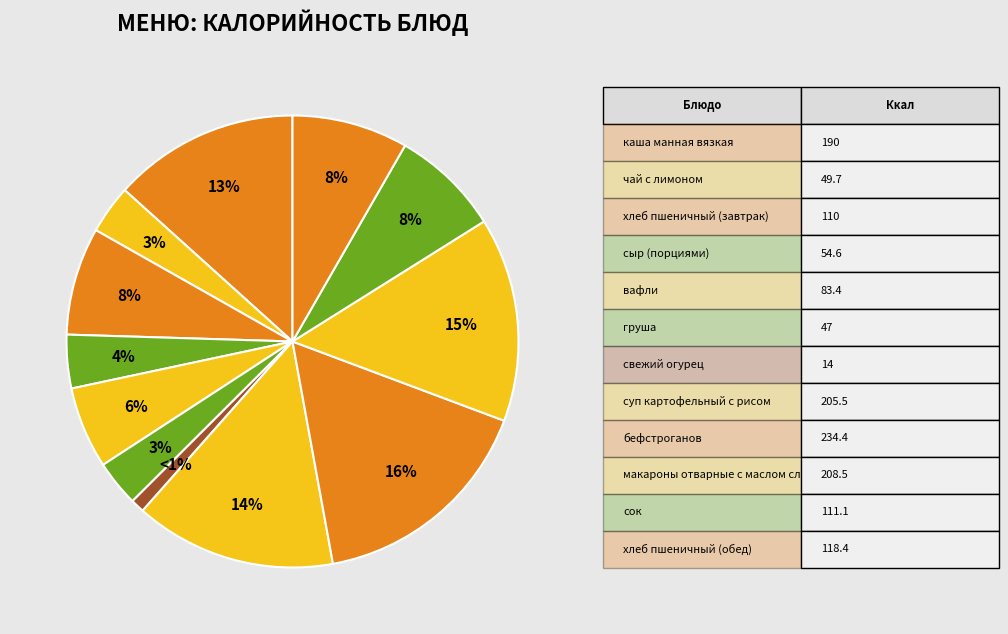

Is there a majority slice in this chart?

No